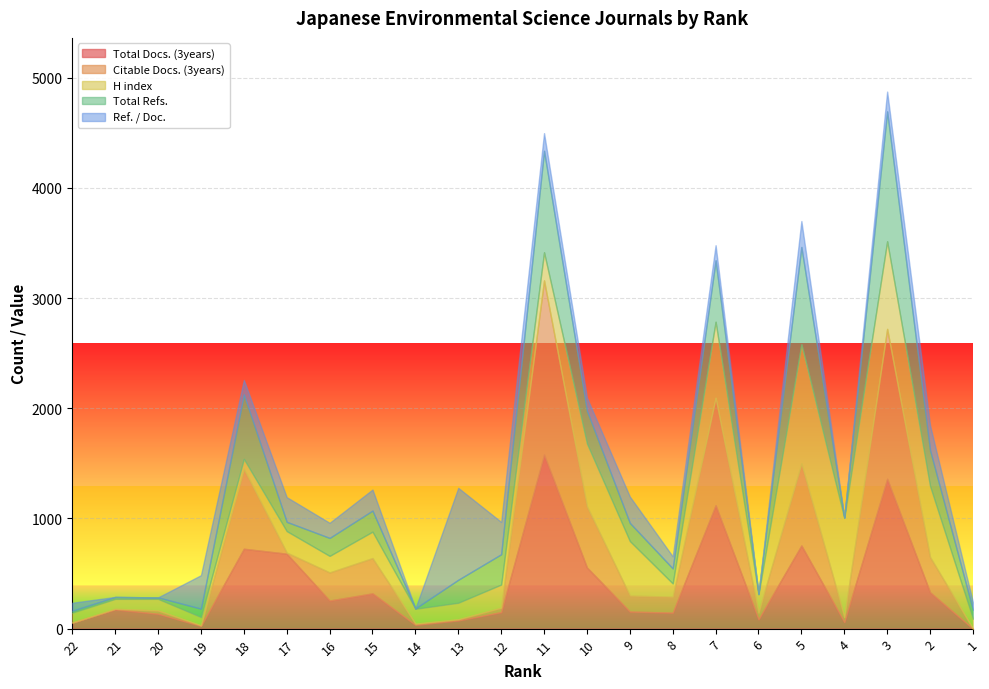

True or false: Total Docs. (3years) has a value of 70.6 at 16.

False